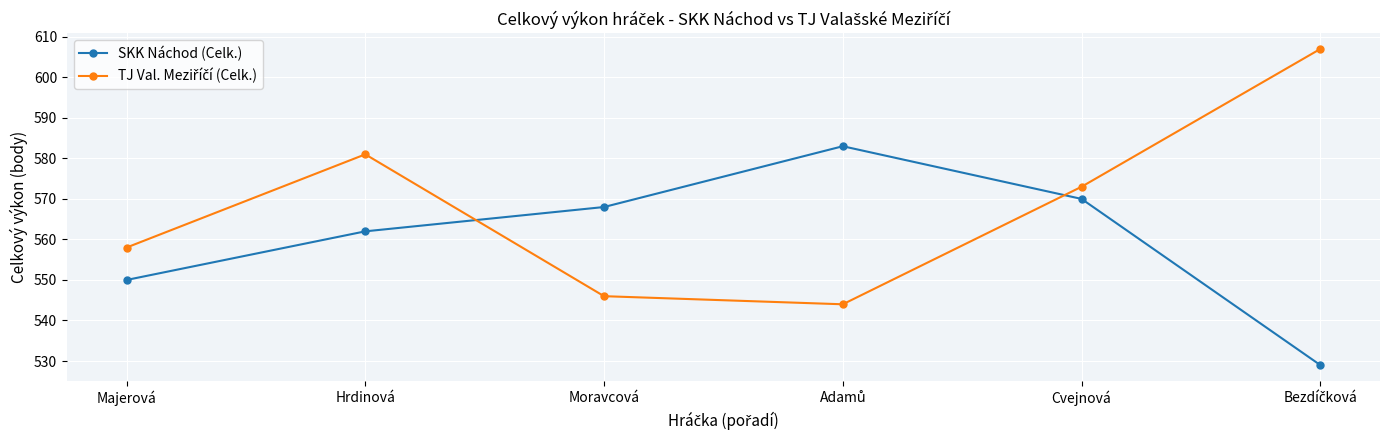

What is the difference between the highest and lowest values at Hrdinová?

19